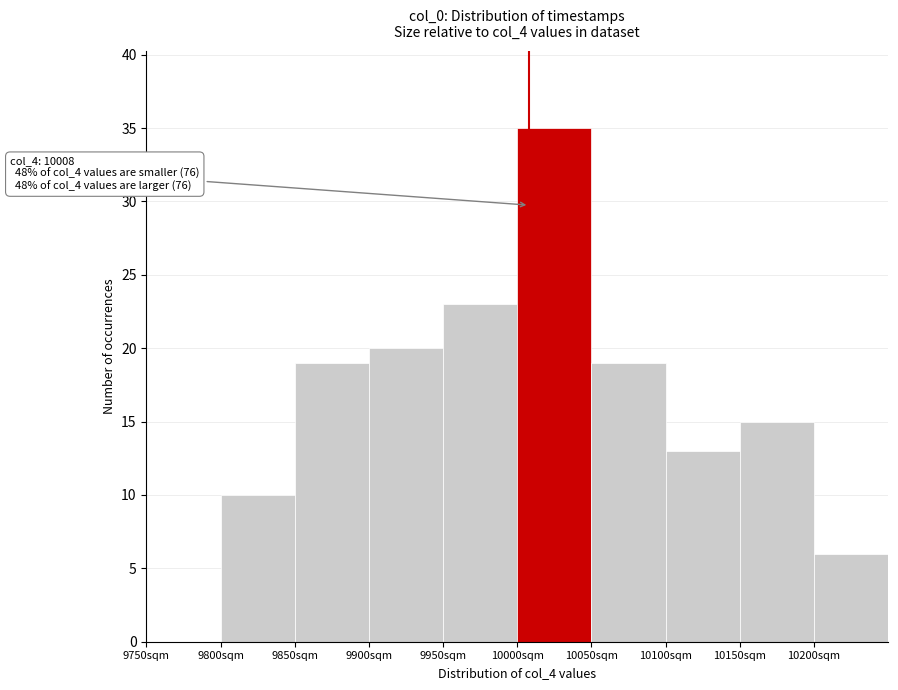

Over which range of the x-axis is the bar tallest?

10000 to 10050